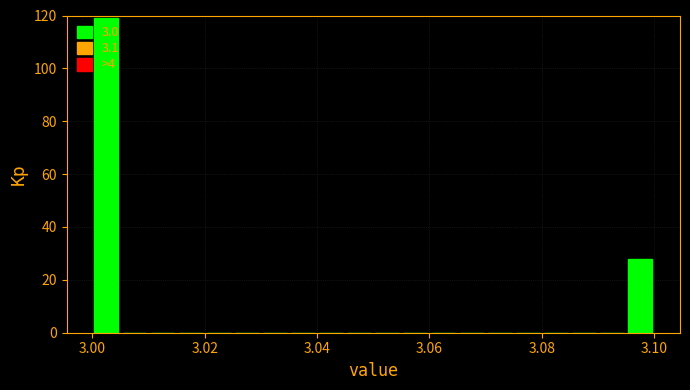

Read against the x-axis, roughly where is the centre of the tallest bar?

3.002